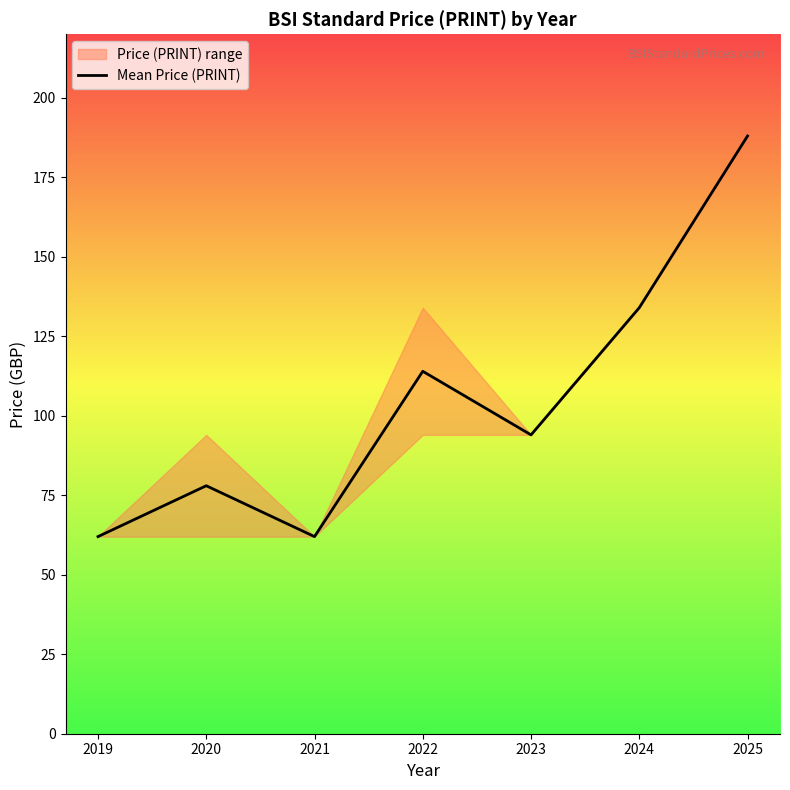

At which category does the chart reach its peak across all series?

2025